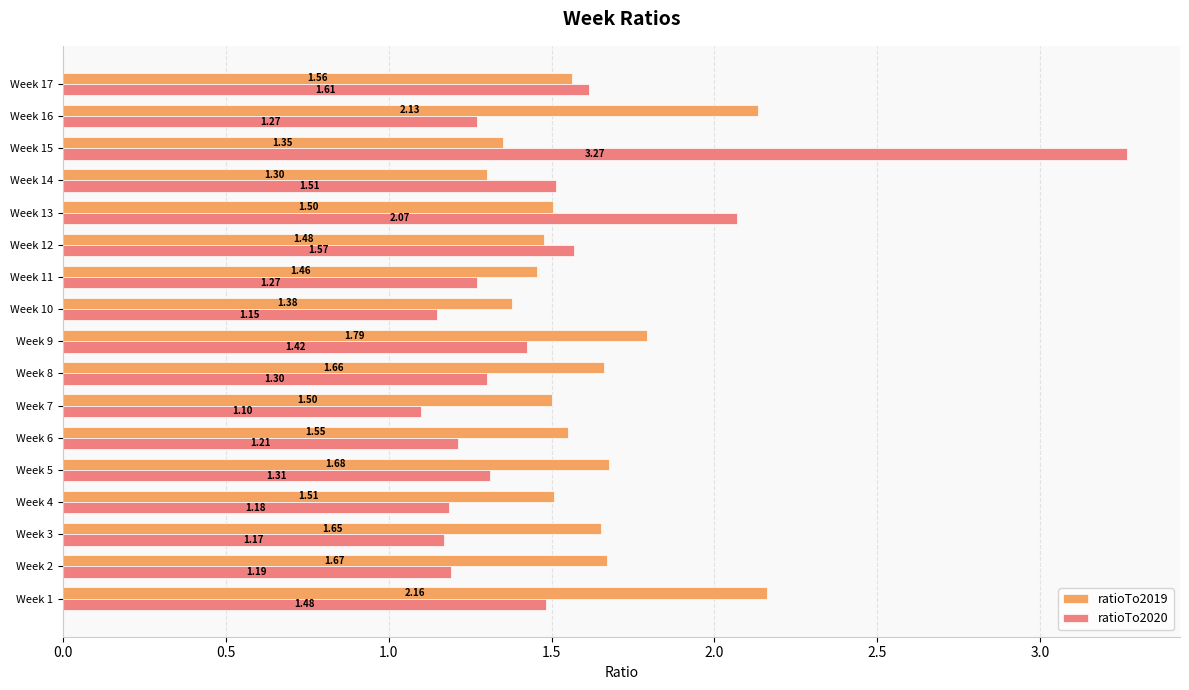

List the series in order of their peak value, lowest first.

ratioTo2019, ratioTo2020